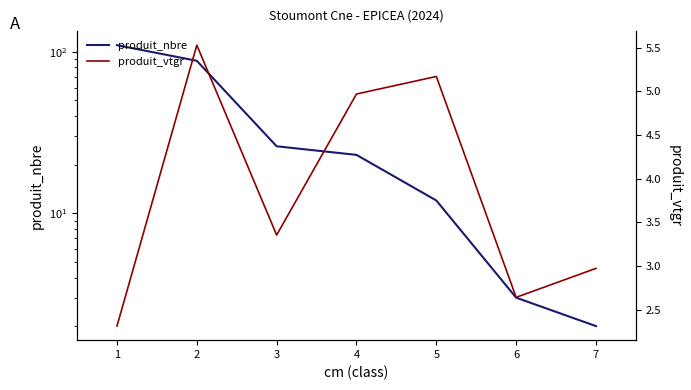

Which series has the largest total across all categories?

produit_nbre